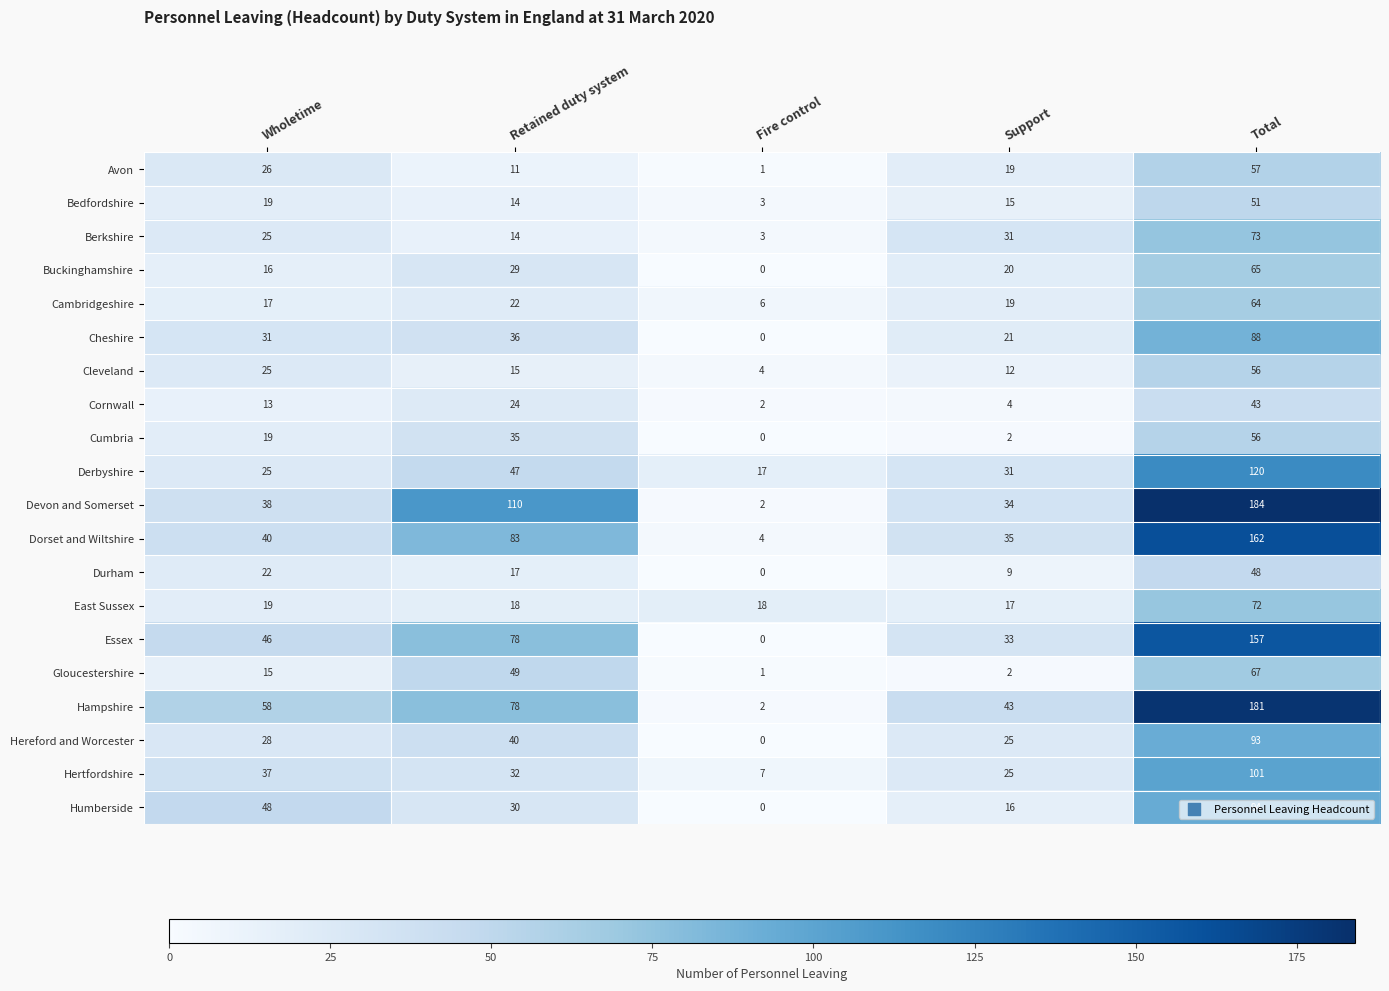

The Dorset and Wiltshire series shows 40 at Wholetime. True or false?

True